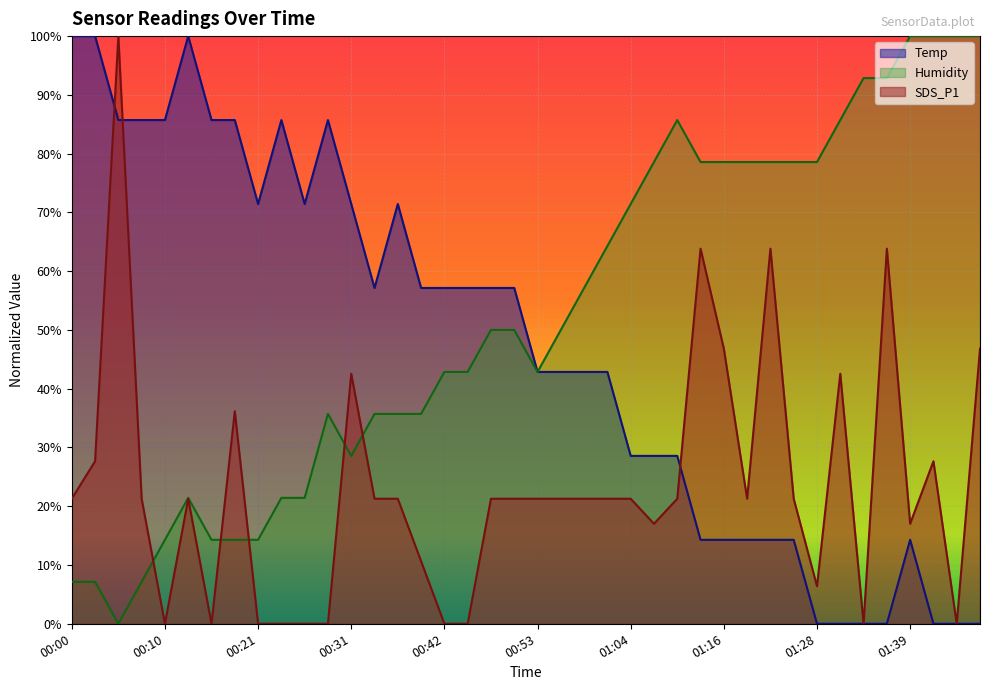

At how many categories does at least one series exceed 39?

40